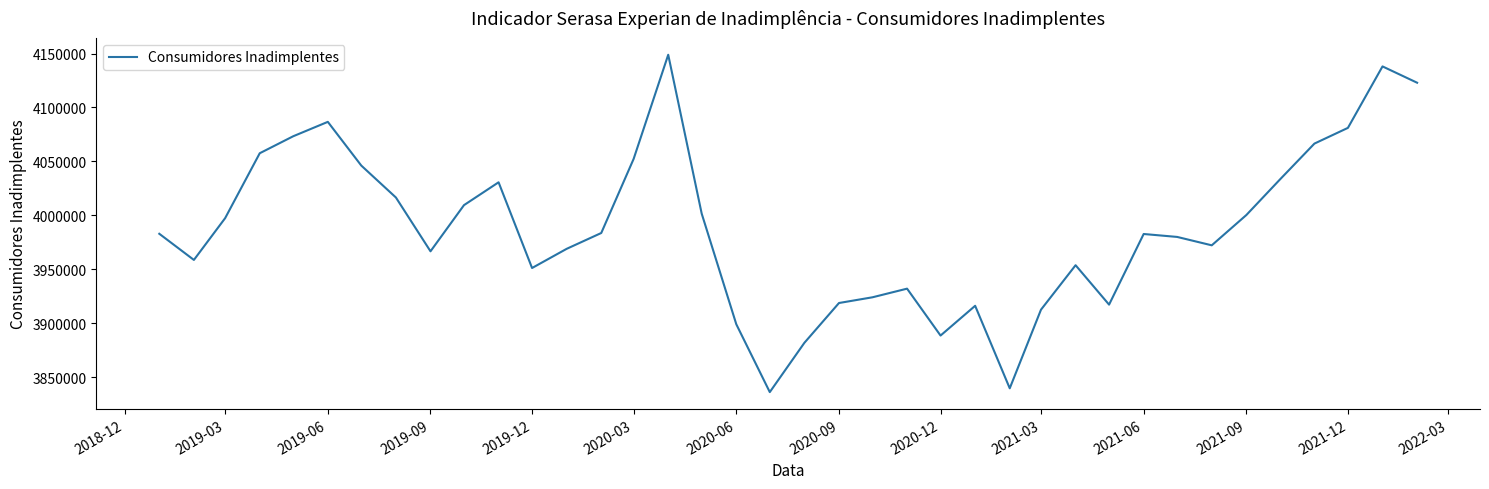

What is the smallest value displayed?

3836175